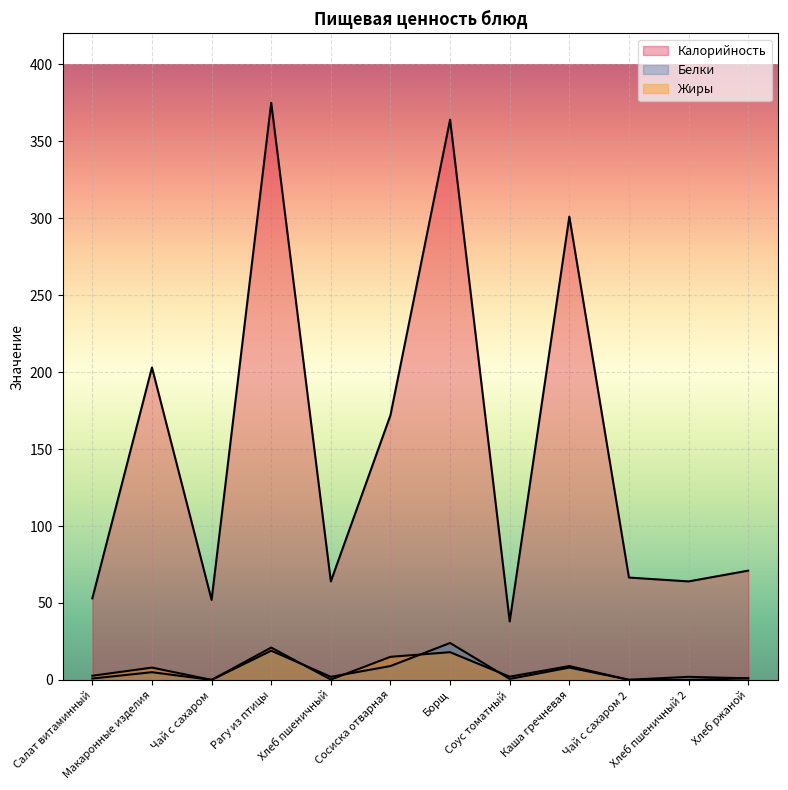

Rank the categories by Белки value from highest to lowest.

Борщ, Рагу из птицы, Сосиска отварная, Каша гречневая, Макаронные изделия, Хлеб пшеничный, Хлеб пшеничный 2, Хлеб ржаной, Салат витаминный, Соус томатный, Чай с сахаром 2, Чай с сахаром